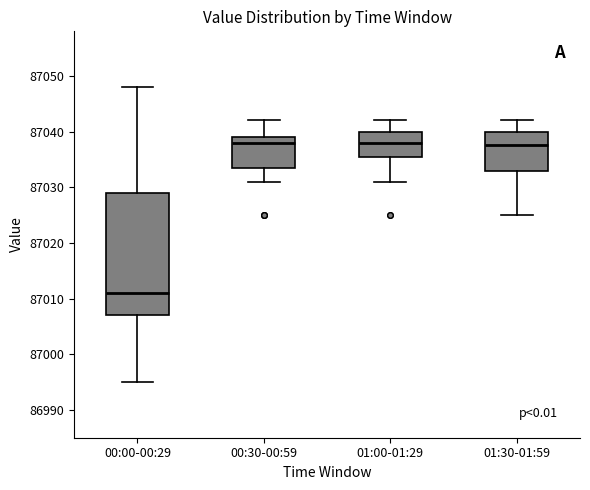

Reading left to right, transcribe this box plot: for each box, give where its median line is, the range the box spans, and where its two whiskers end, as read against the y-axis. The values are not printed on the chart, so give them approximately, as read against the axis.

00:00-00:29: median 87011, box 87007 to 87029, whiskers 86995 to 87048
00:30-00:59: median 87038, box 87034 to 87039, whiskers 87031 to 87042
01:00-01:29: median 87038, box 87036 to 87040, whiskers 87031 to 87042
01:30-01:59: median 87038, box 87033 to 87040, whiskers 87025 to 87042